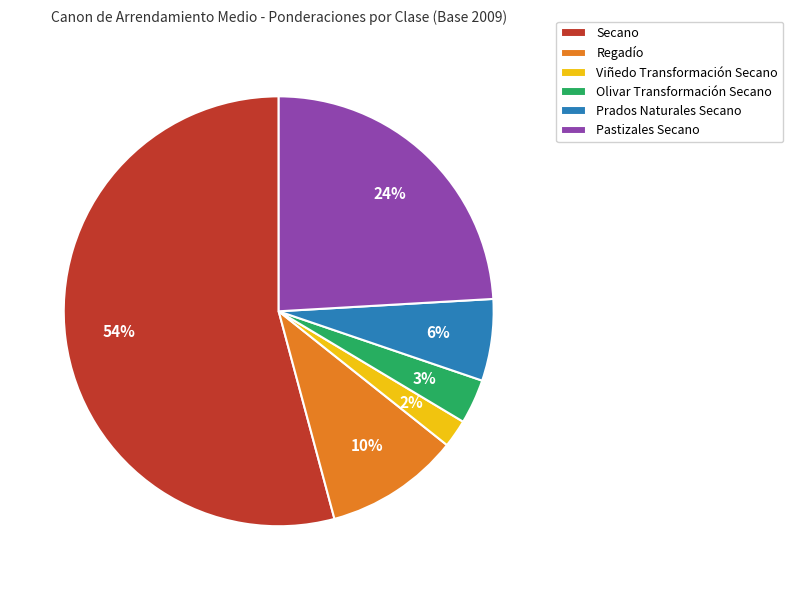

To the nearest percent, what is the combined percentage of Secano and Olivar Transformación Secano?

58%